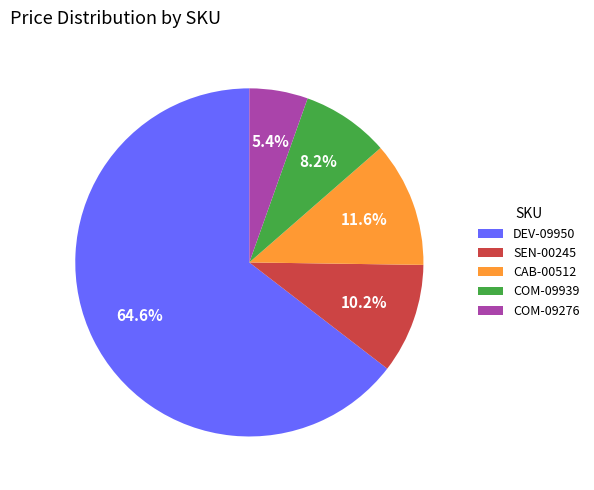

Combined, do COM-09276 and SEN-00245 account for over 50%?

No